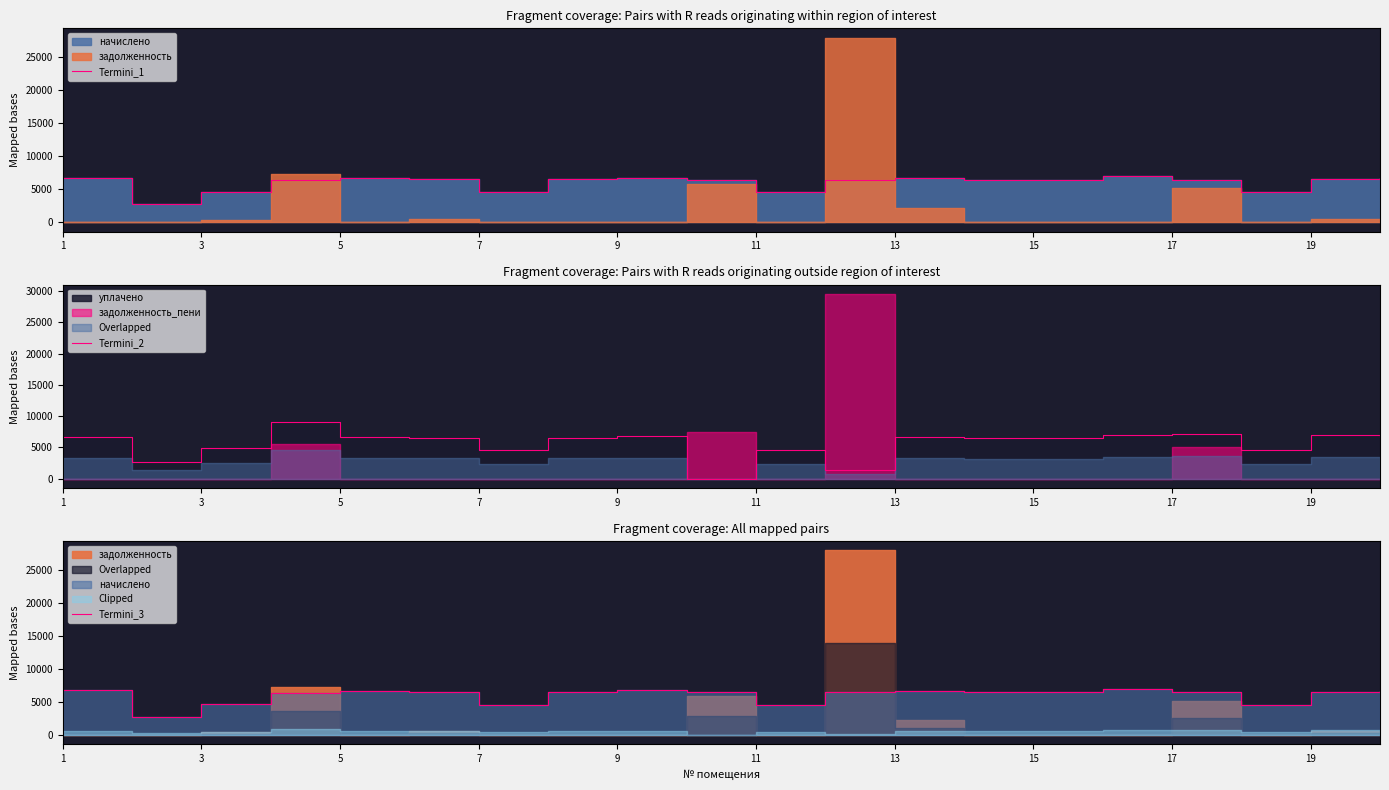

What is the difference between the Termini_3 values at 5 and 15?

245.8